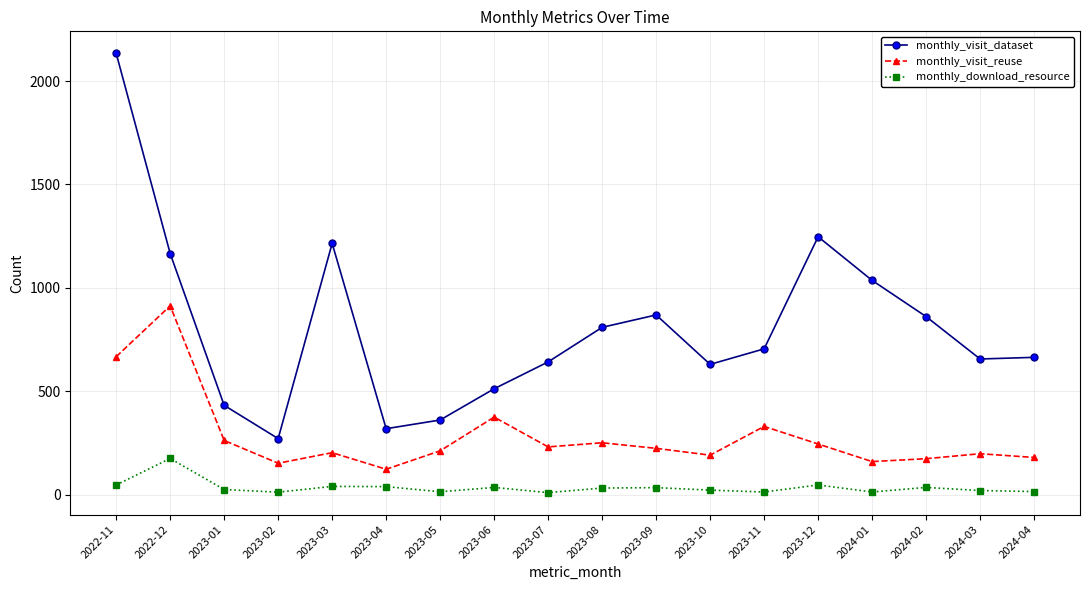

What is the difference between the maximum and minimum values in the monthly_visit_reuse series?

790